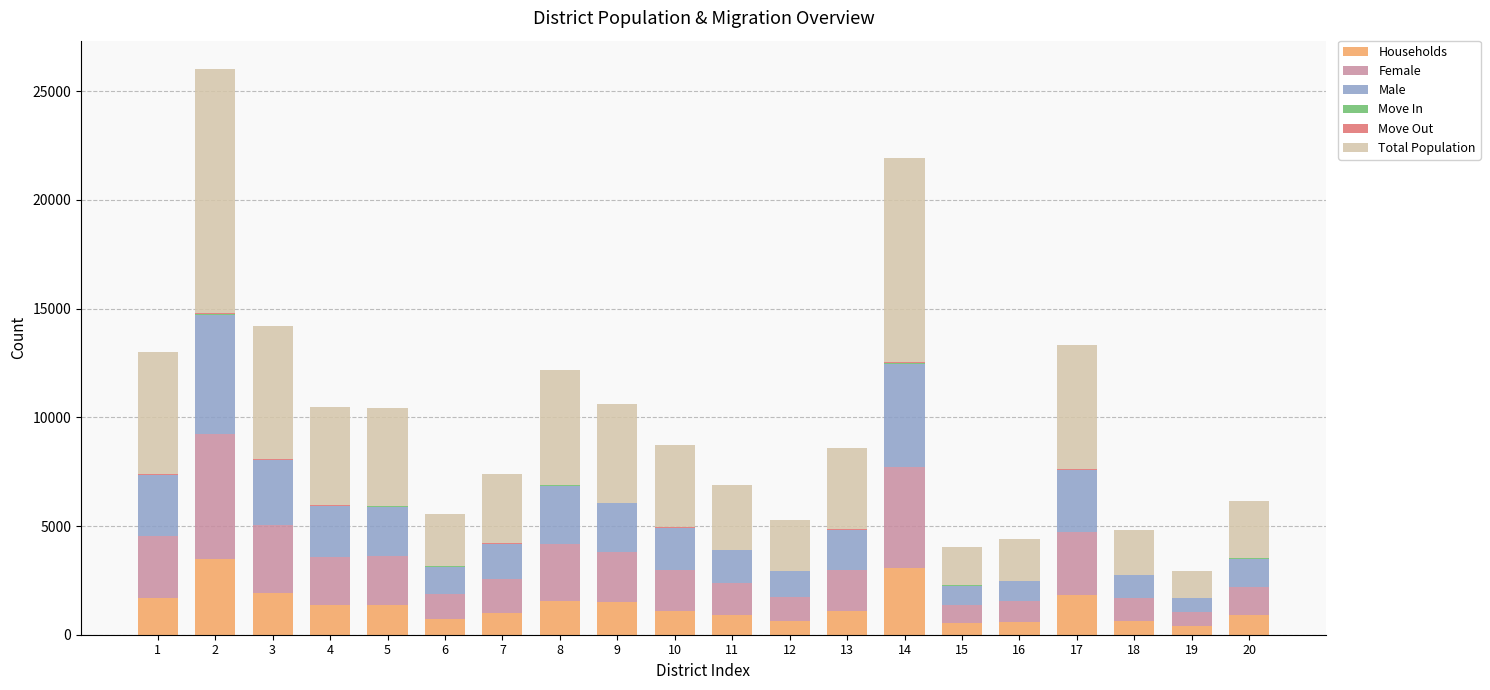

What is the maximum value for Households?

3488